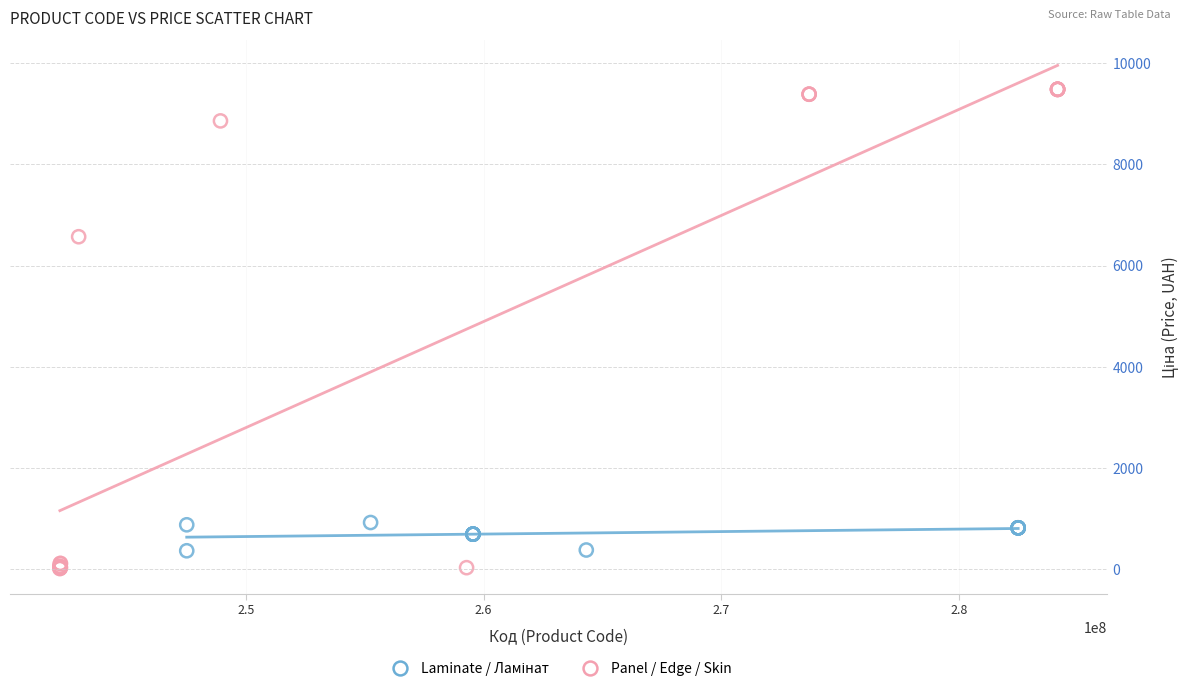

Which series has the widest spread of Y values?

Panel / Edge / Skin